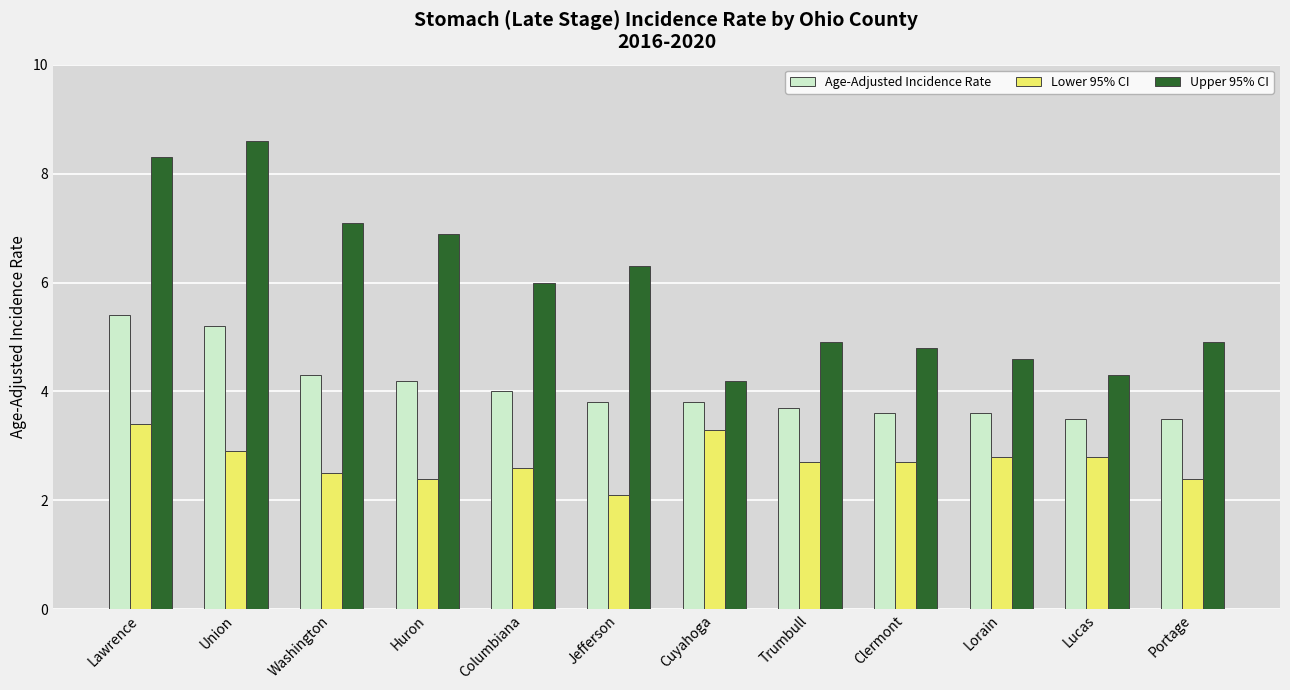

List the series in order of their peak value, lowest first.

Lower 95% CI, Age-Adjusted Incidence Rate, Upper 95% CI